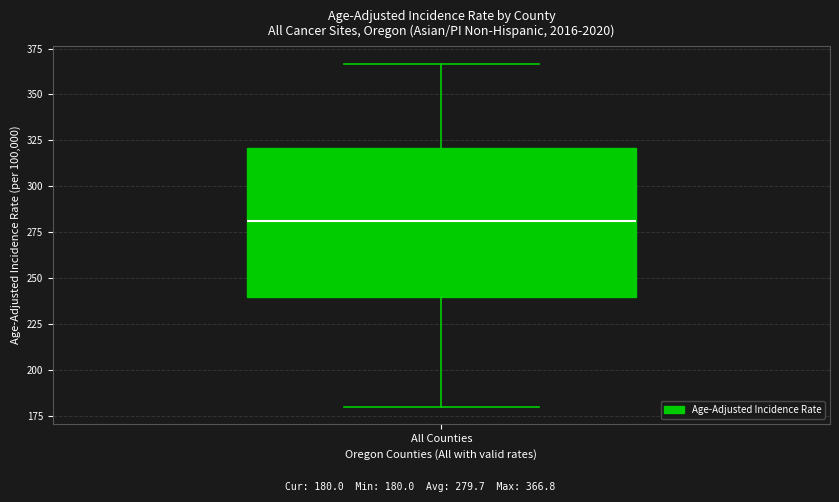

Transcribe this box plot: give where the median line is, the range the box spans, and where the two whiskers end, as read against the y-axis. The values are not printed on the chart, so give them approximately, as read against the axis.

median 280, box 240 to 320, whiskers 180 to 365